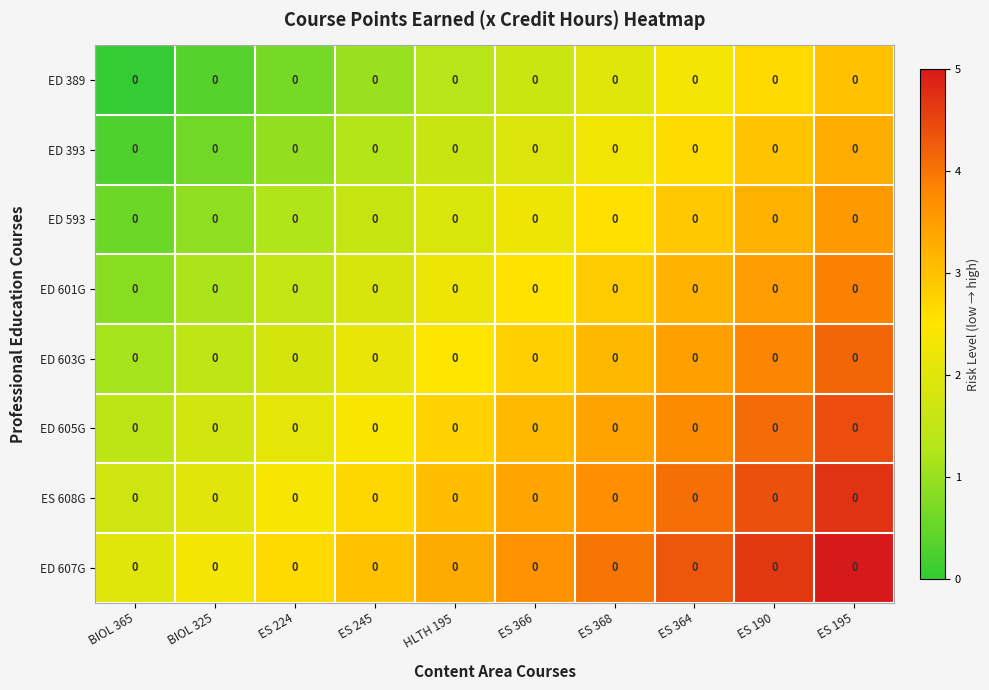

Is it true that ED 389 equals 4.5 at ES 190?

False